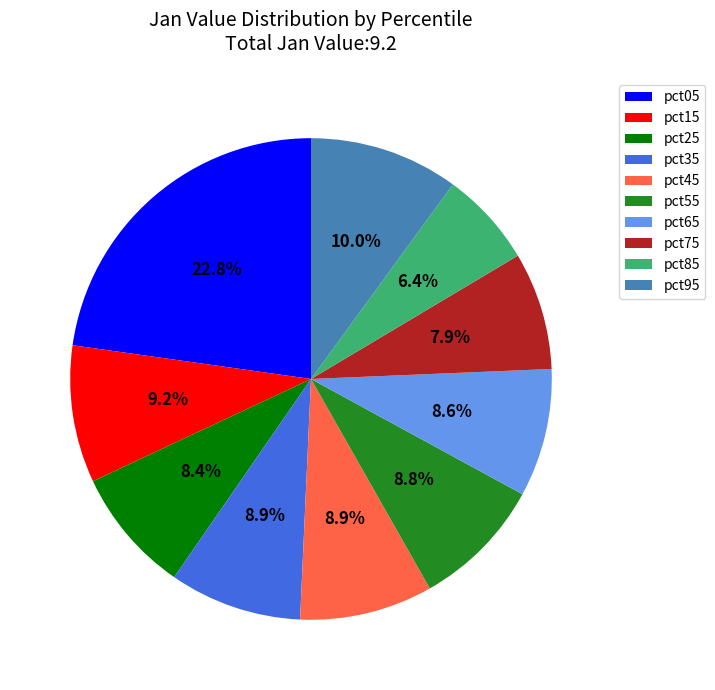

Does pct85 represent more than half of the total?

No